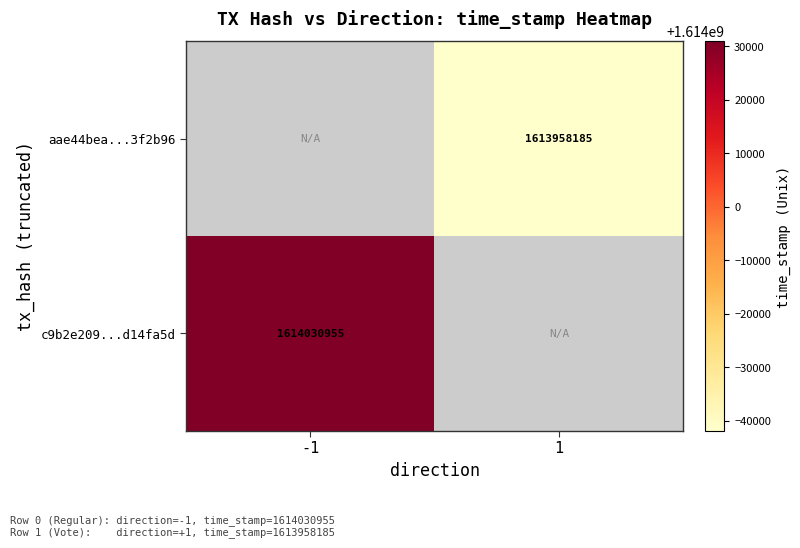

True or false: c9b2e209...d14fa5d has a value of 1614030955 at -1.

True